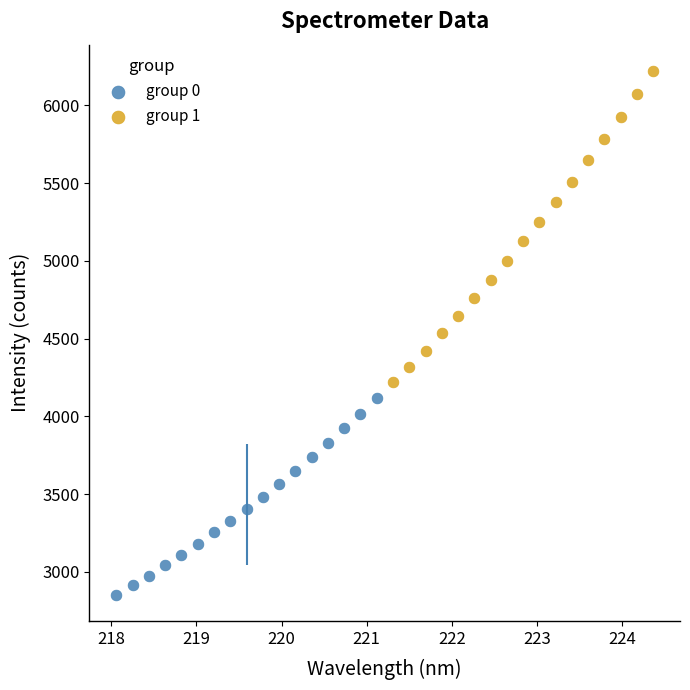

Which series reaches the maximum Y coordinate?

group 1